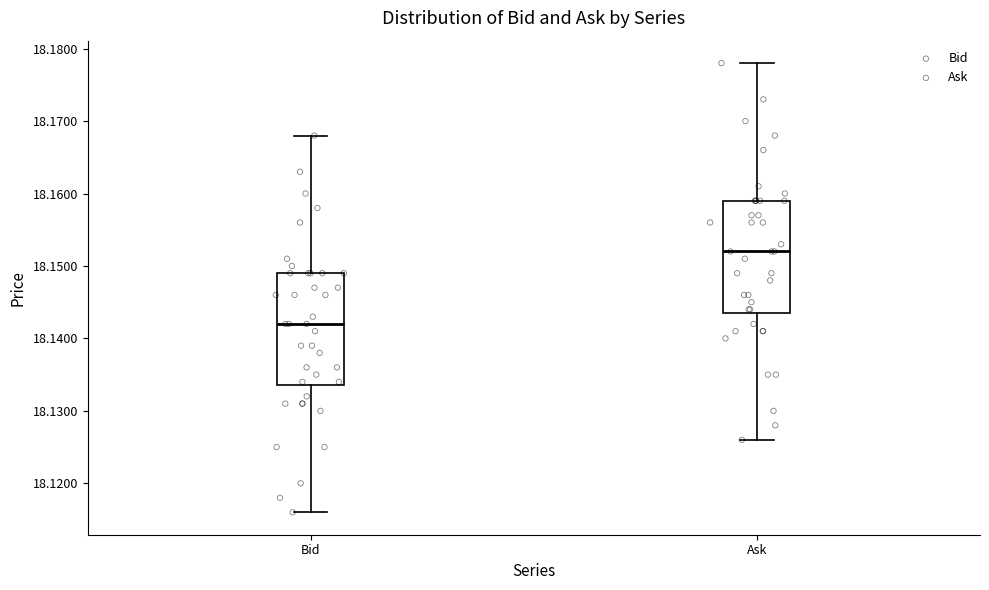

Reading left to right, read every box against the y-axis: the position of its median line, the range the box covers, and the ends of its whiskers. The values are not printed on the chart, so give them approximately, as read against the axis.

Bid: median 18.142, box 18.134 to 18.149, whiskers 18.116 to 18.168
Ask: median 18.152, box 18.144 to 18.159, whiskers 18.126 to 18.178